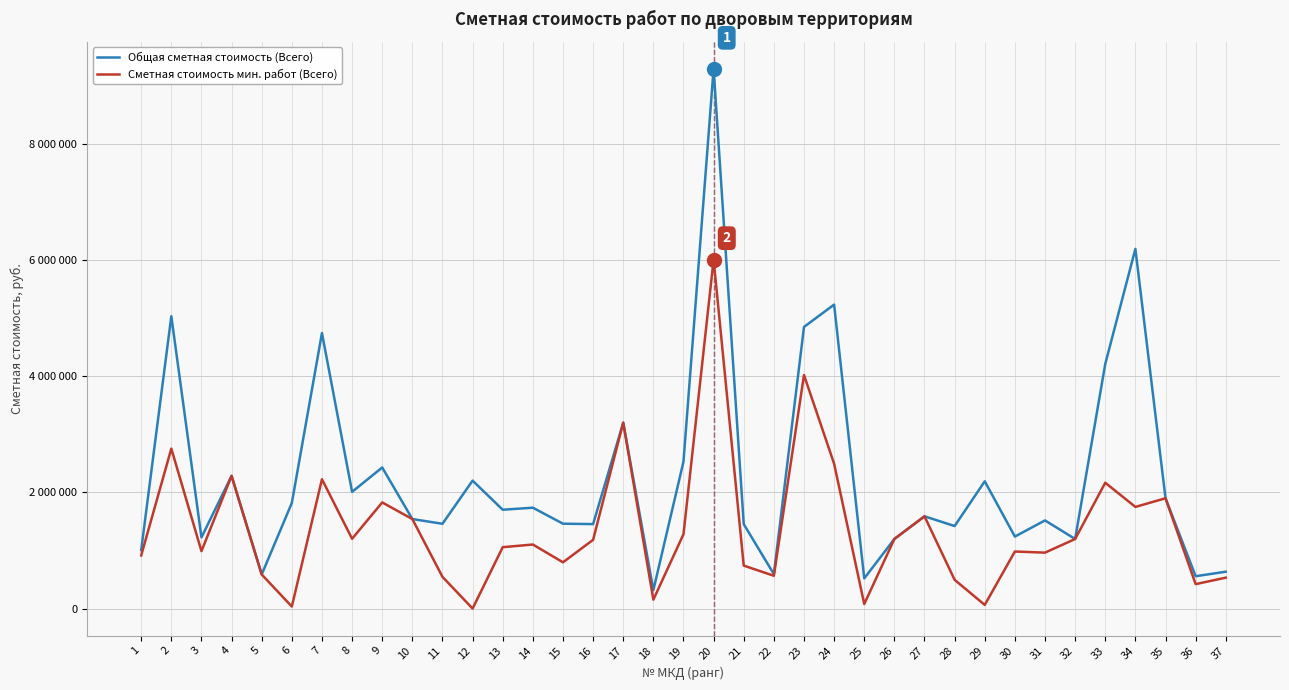

What are all the series names shown in the legend?

Общая сметная стоимость (Всего), Сметная стоимость мин. работ (Всего)